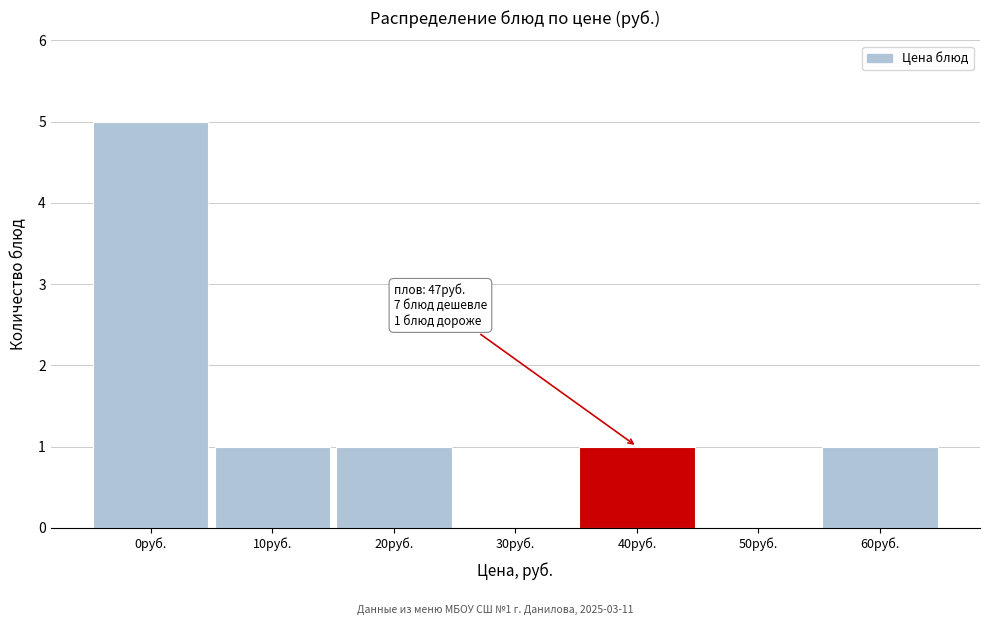

Reading right to left, extract all data points from this chart.

60руб.=1	50руб.=0	40руб.=1	30руб.=0	20руб.=1	10руб.=1	0руб.=5